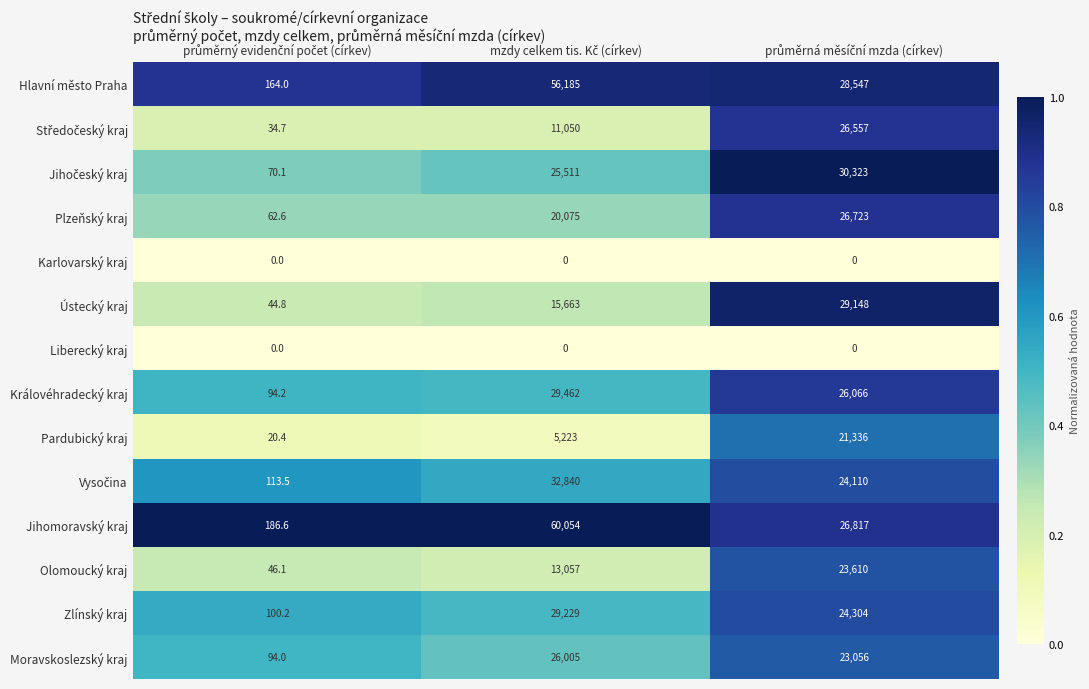

What is the difference between the maximum and minimum values in the Plzeňský kraj series?

26660.4